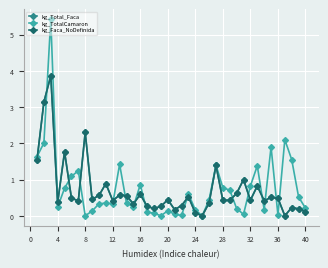

Which category has the highest value across all series?

4